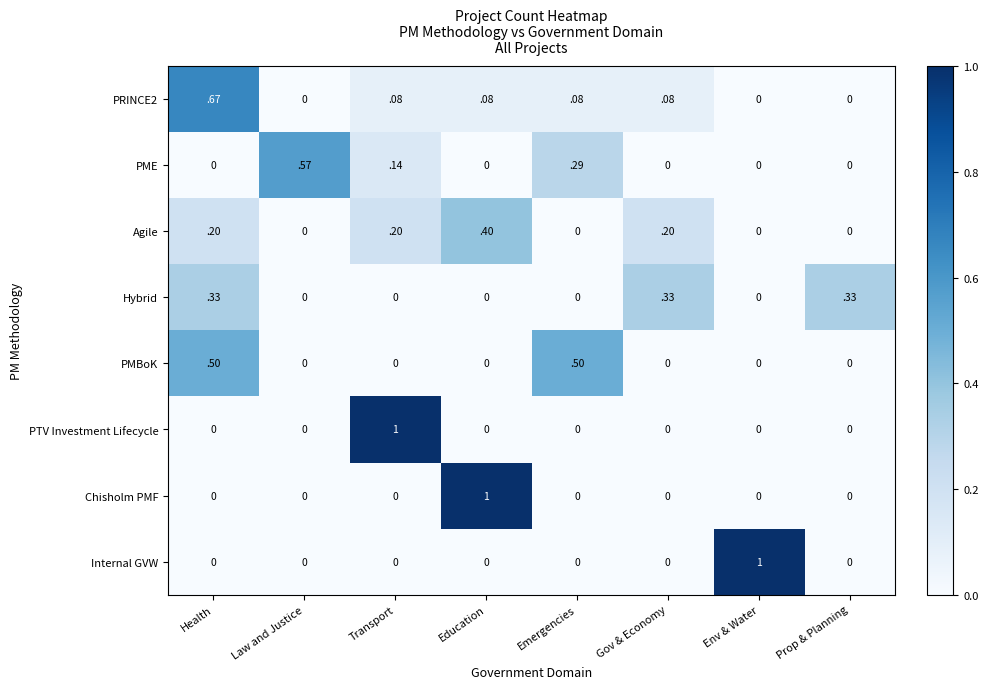

Is it true that Internal GVW equals 0.7 at Gov & Economy?

False